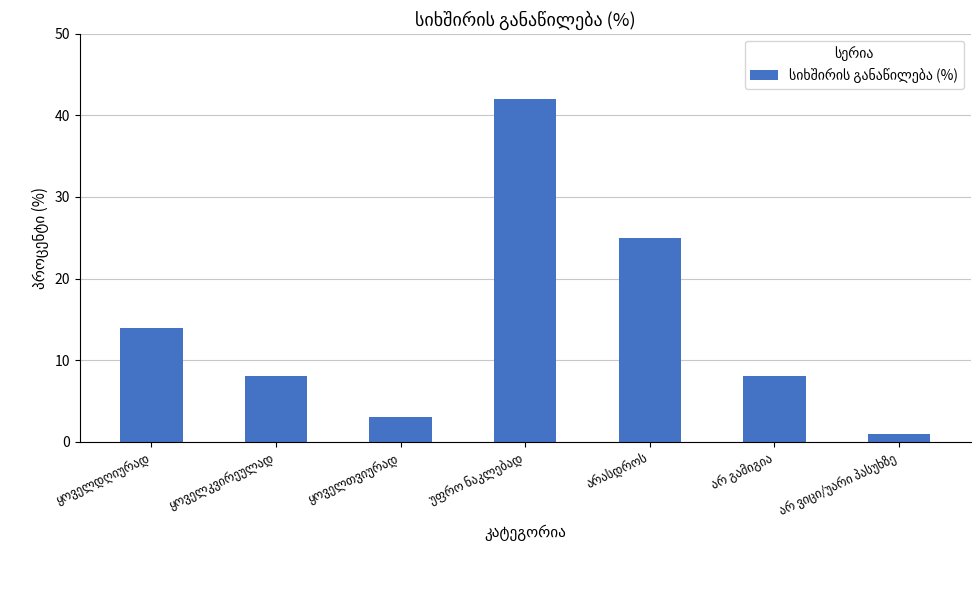

What is the difference between the second highest and minimum values?

24